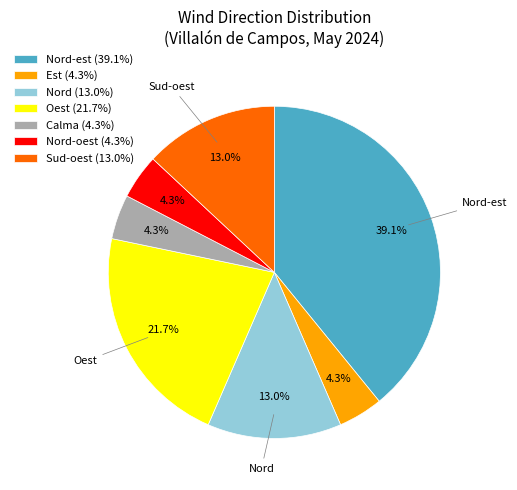

Approximately how many times larger is the value at Nord-oest (4.3%) compared to Sud-oest (13.0%)?

0.3